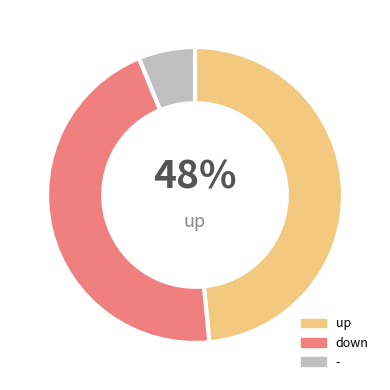

Is it true that up is 48% of the pie?

True